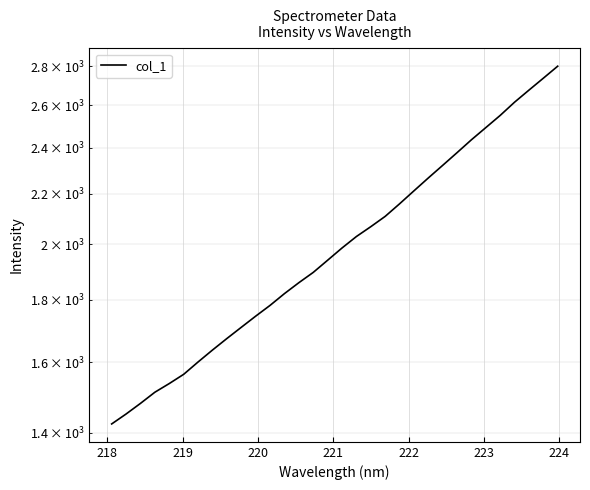

Reading left to right, extract all data points from this chart.

1424.0	1451.0	1480.5	1512.0	1537.0	1564.1	1601.0	1637.5	1673.5	1709.4	1745.8	1781.7	1821.8	1859.8	1896.3	1940.4	1985.8	2029.3	2067.4	2108.1	2158.7	2212.3	2266.9	2321.5	2378.0	2436.5	2493.2	2551.3	2615.9	2676.2	2737.1	2799.9